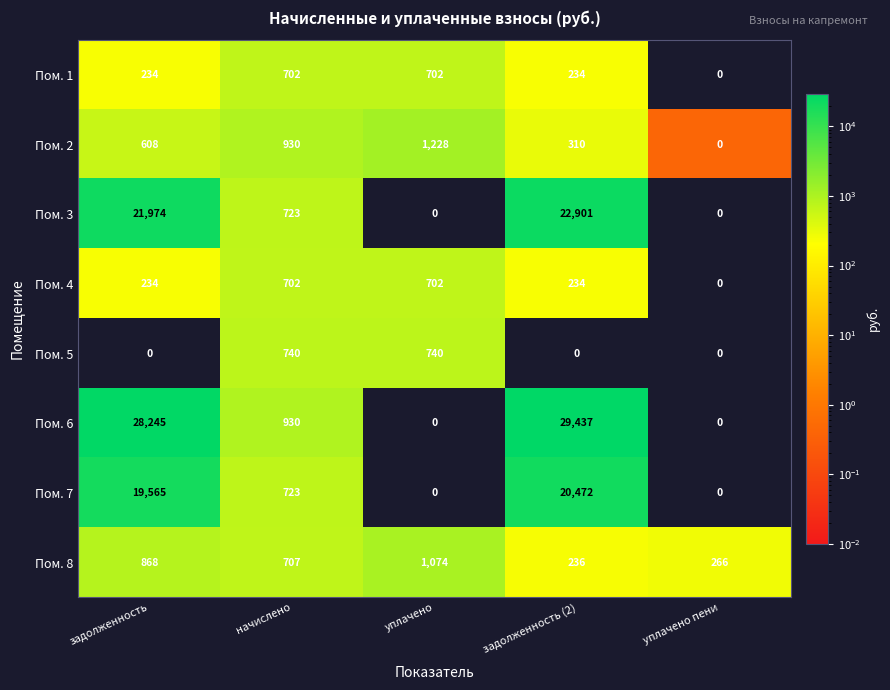

What is the difference between the highest and lowest values at уплачено?

1228